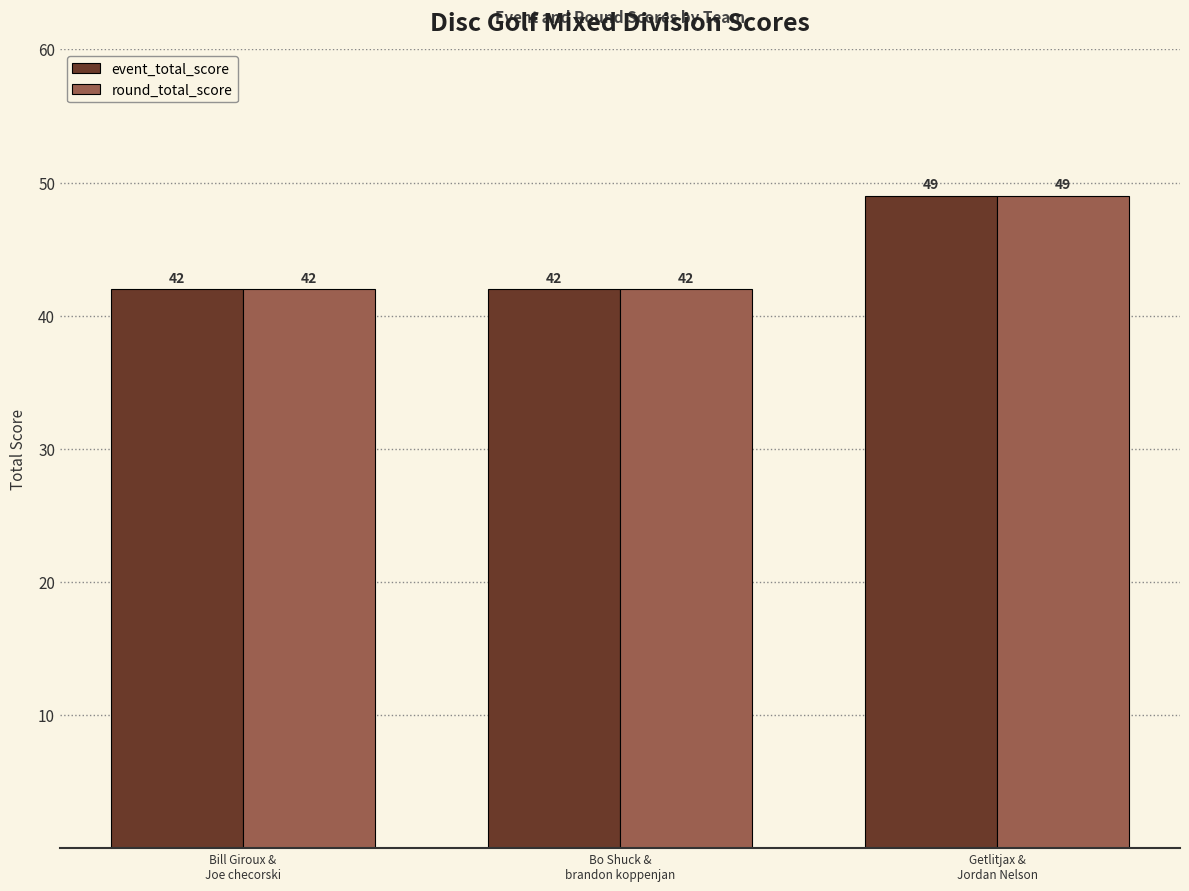

What is the maximum value for event_total_score?

49